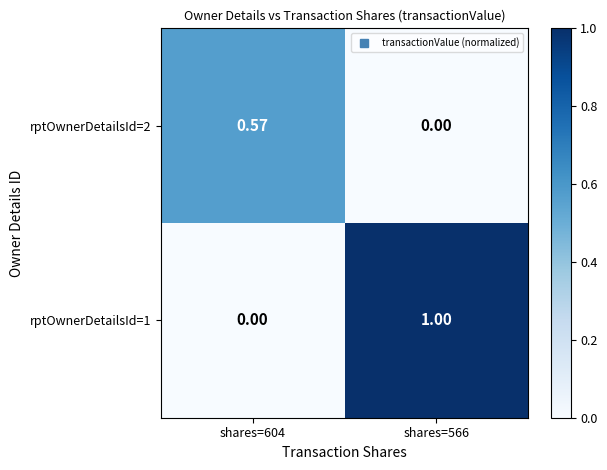

Is the value of rptOwnerDetailsId=1 at shares=604 greater than the value of rptOwnerDetailsId=2 at shares=604?

No